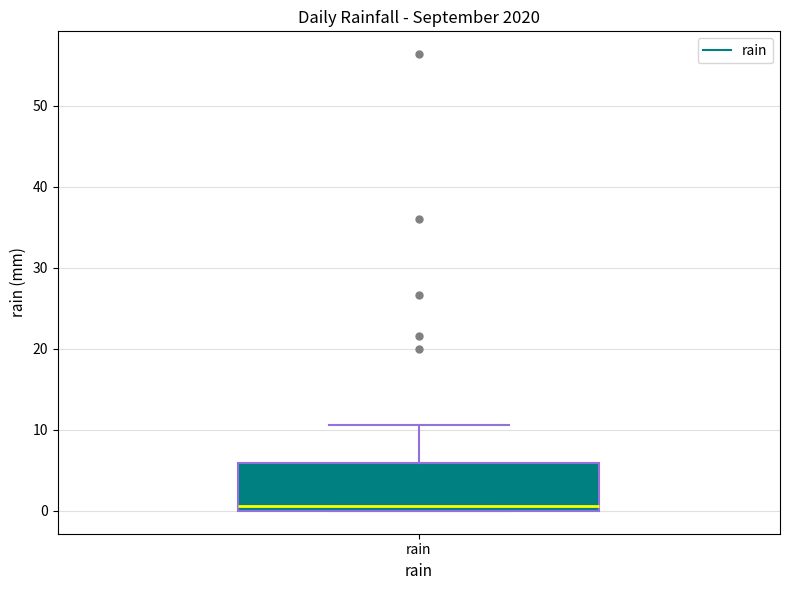

Where is the upper edge of the box for rain on the y-axis? The values are not printed on the chart, so give them approximately, as read against the axis.

6